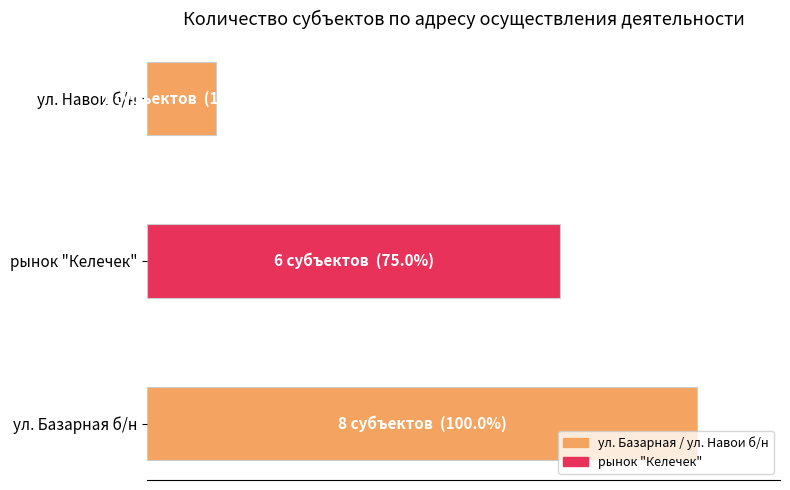

Rank the categories by value from highest to lowest.

ул. Базарная б/н, рынок "Келечек", ул. Навои б/н